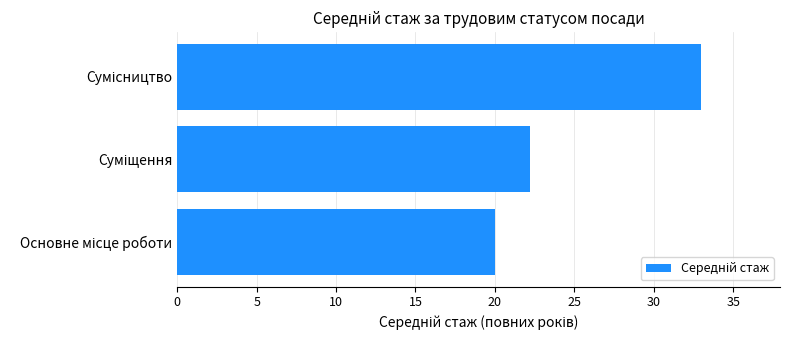

What is the difference between the maximum and minimum values?

13.0